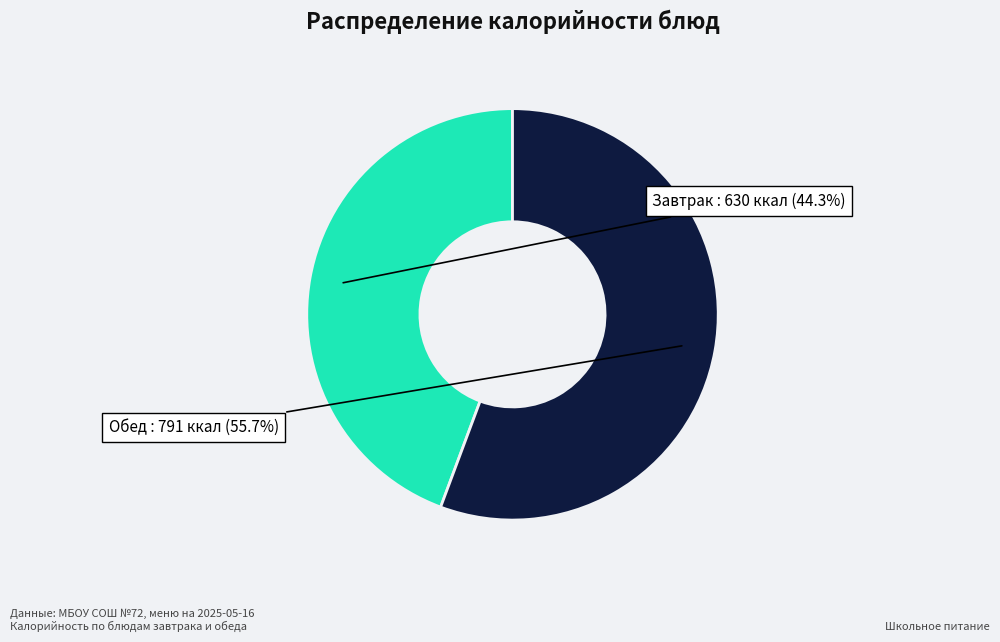

Which category has the smallest portion of the pie?

Завтрак